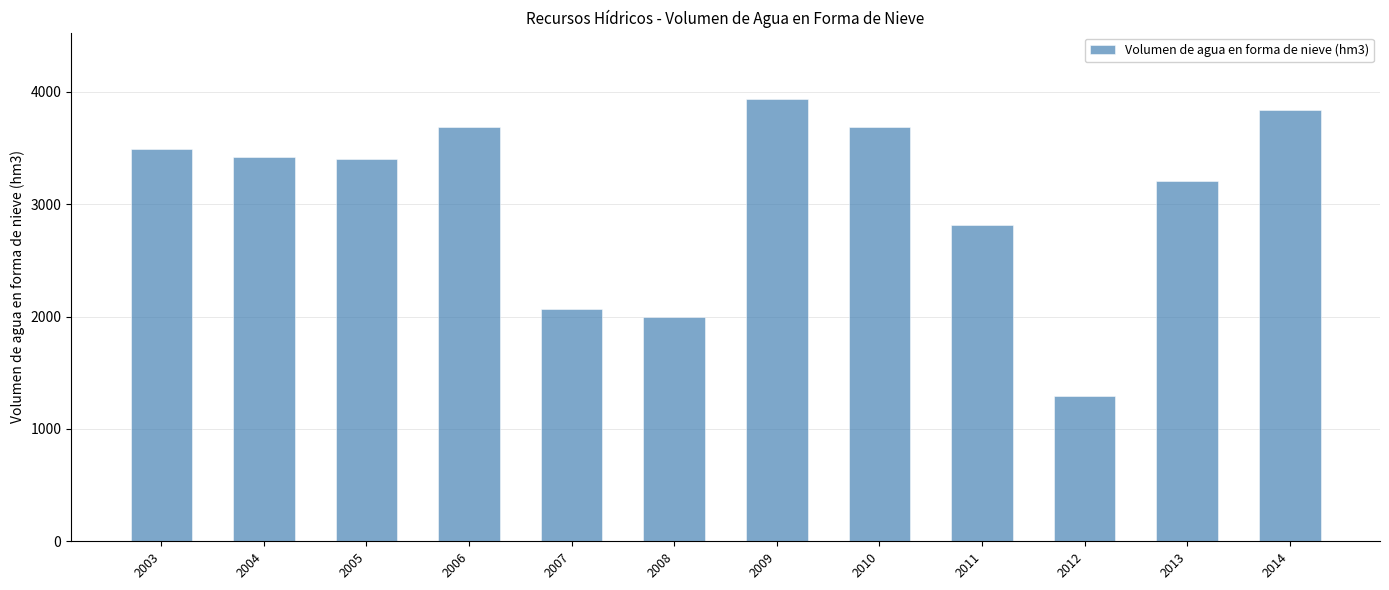

How many values are below 3425?

6